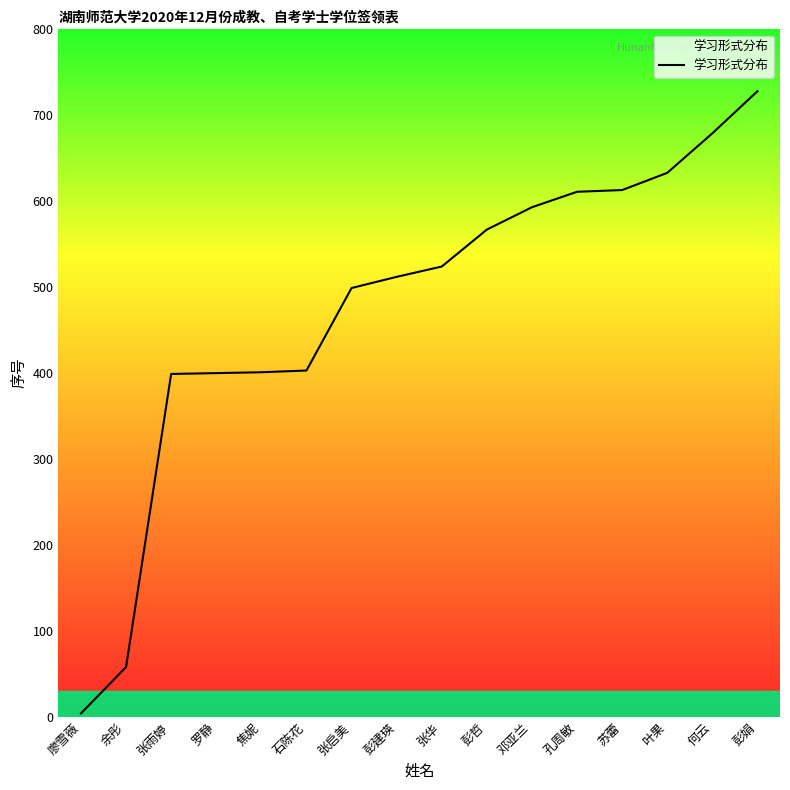

Which category has the lowest value across all series?

廖雪薇